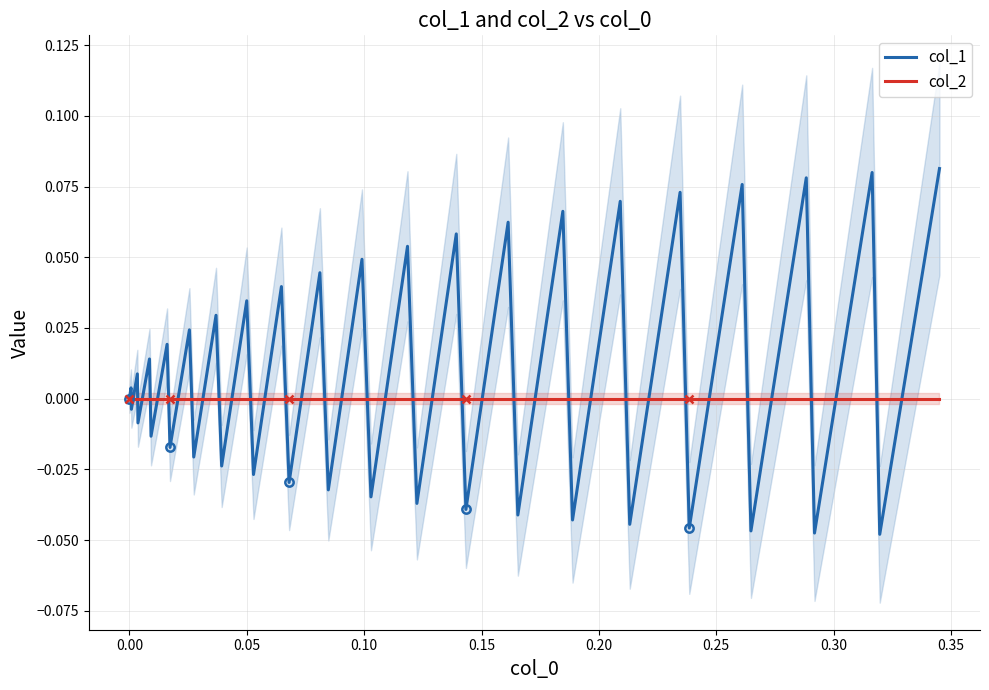

Count the number of categories in the chart.

40